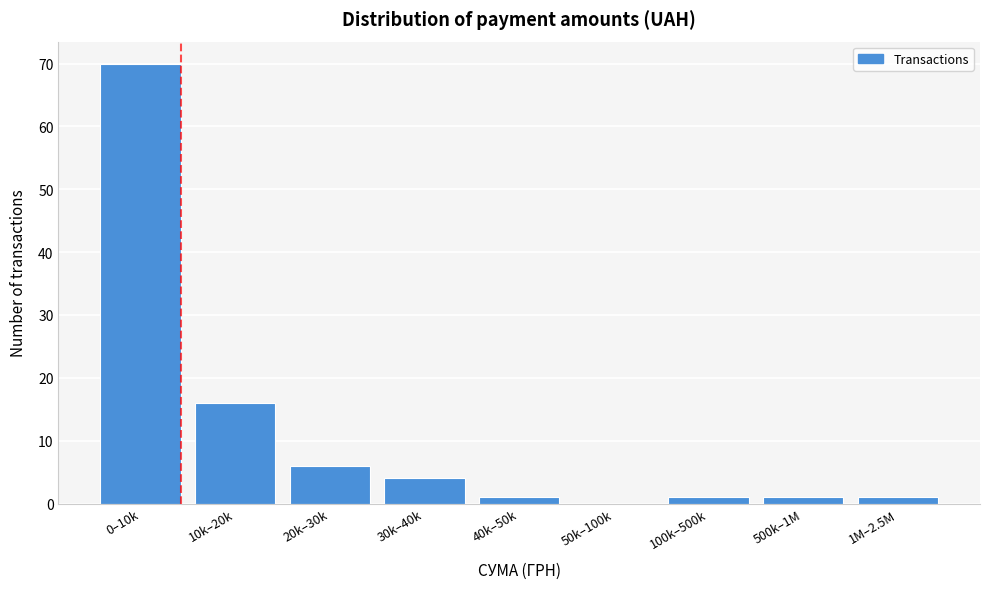

Reading left to right, transcribe all the data shown in this chart.

0–10k=70	10k–20k=16	20k–30k=6	30k–40k=4	40k–50k=1	50k–100k=0	100k–500k=1	500k–1M=1	1M–2.5M=1